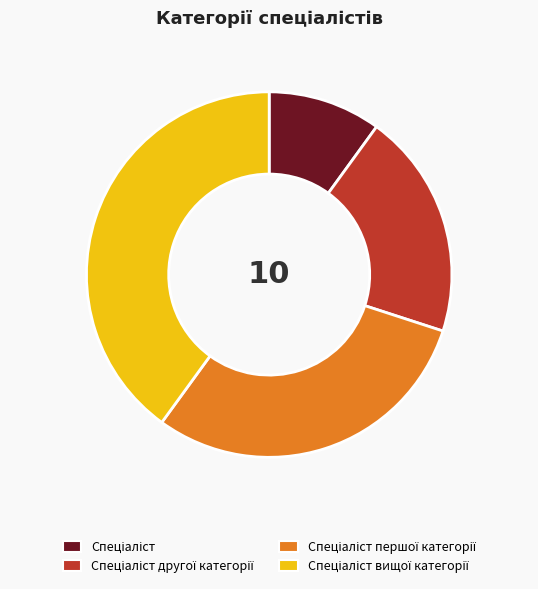

Is there a majority slice in this chart?

No